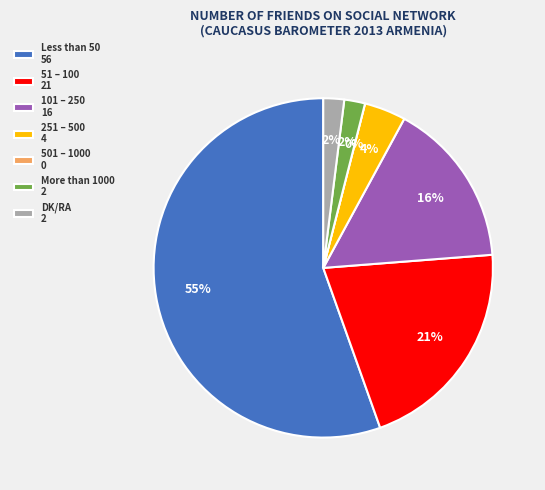

To the nearest percent, what percentage of the pie is DK/RA?

2%